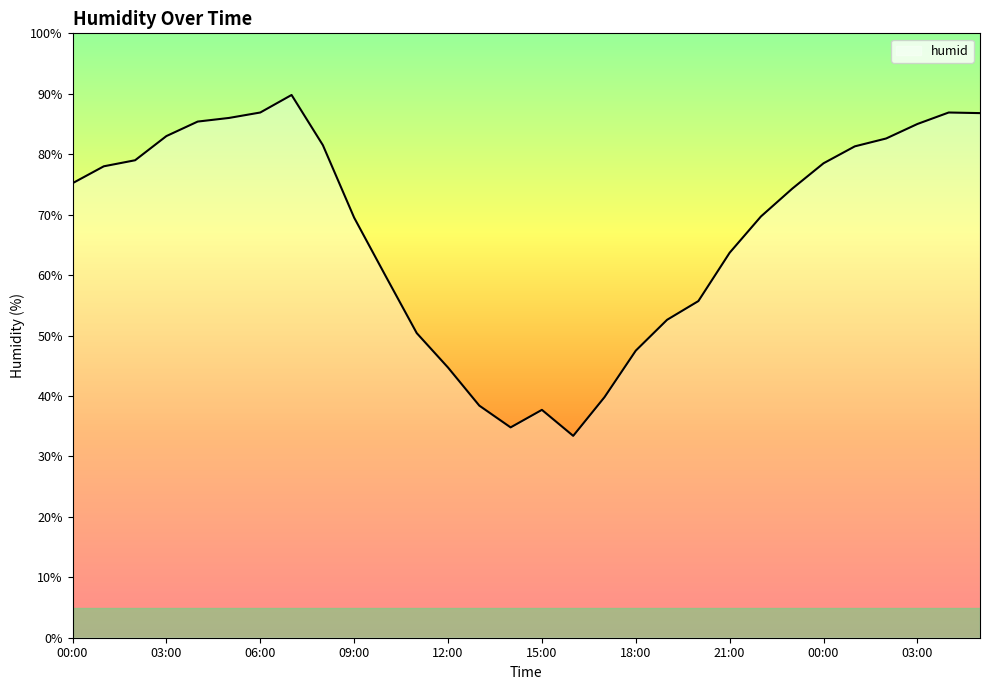

What is the difference between the maximum and minimum values?

56.4